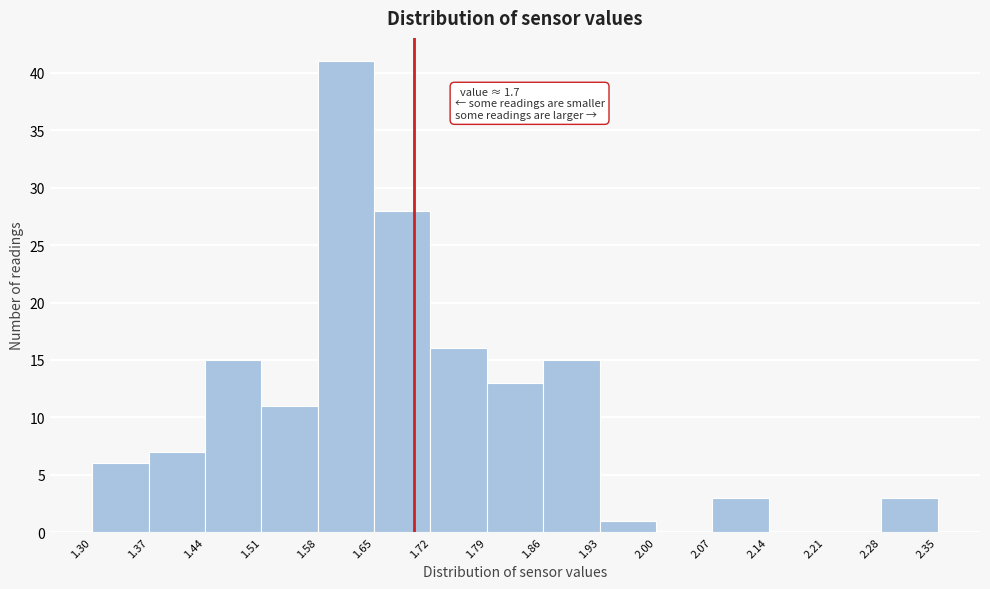

Over which range of the x-axis is the bar tallest?

1.58 to 1.65